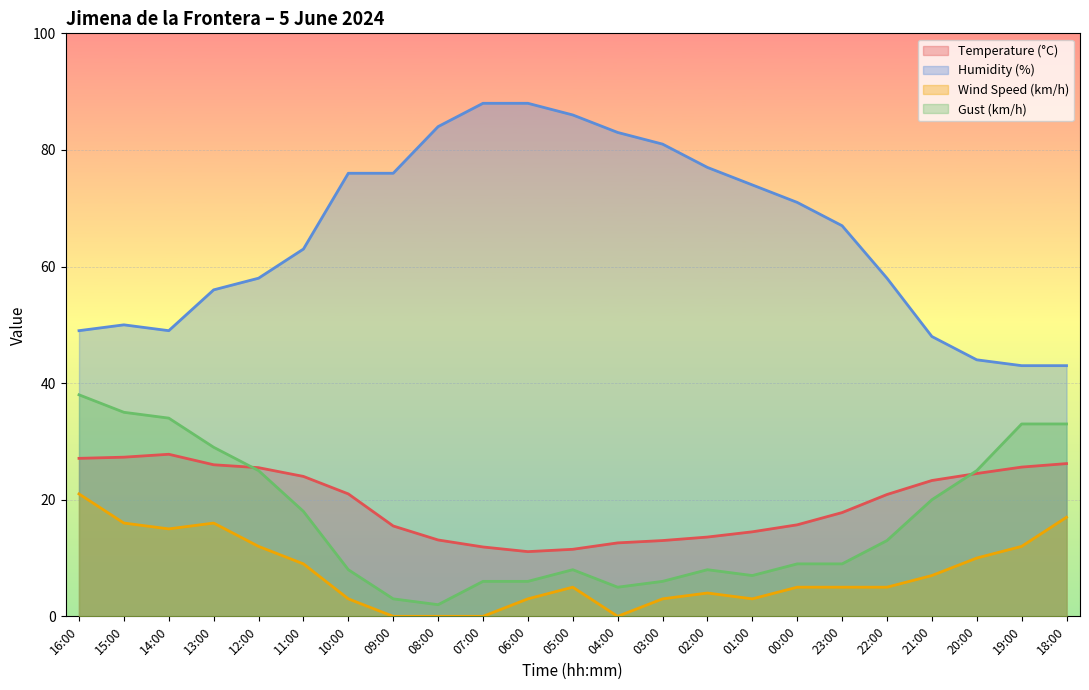

Where is Temperature (°C) nearest to the value 19?

23:00